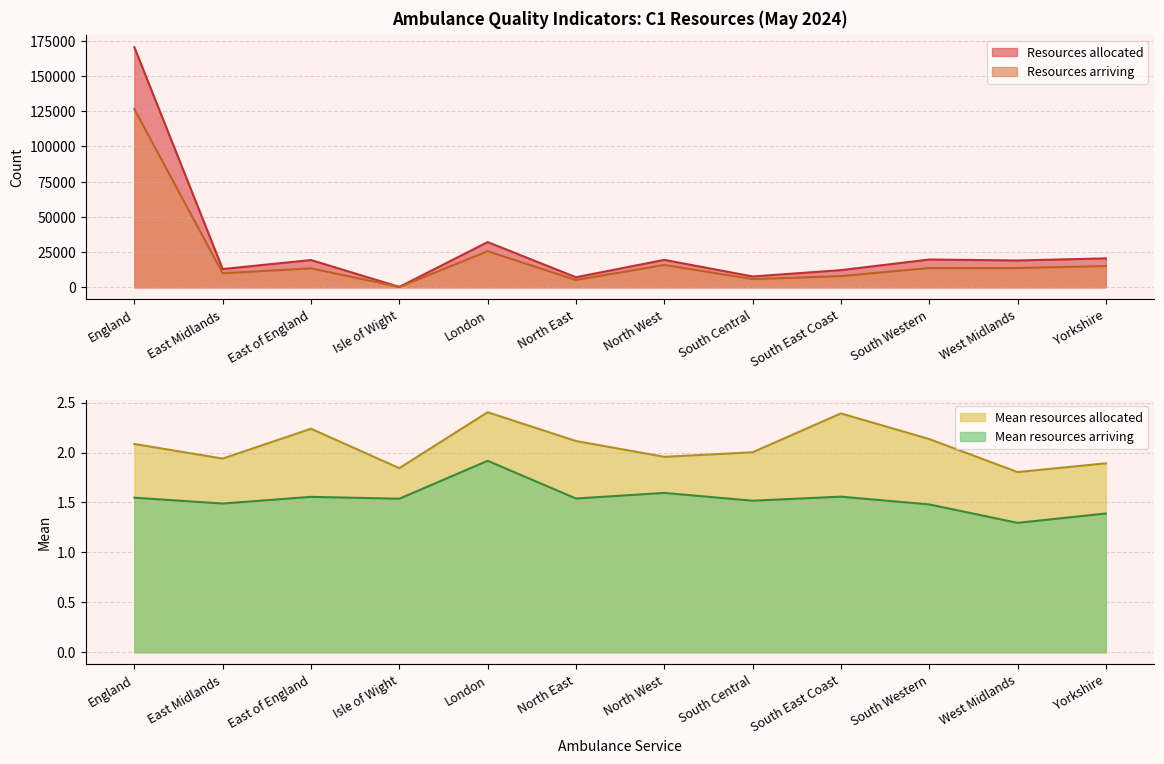

At which label does Mean resources arriving reach its minimum?

West Midlands